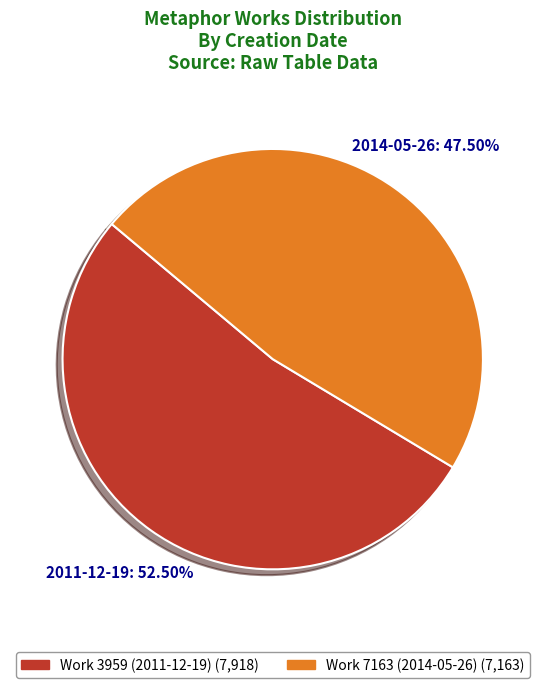

Does any single category account for the majority?

Yes